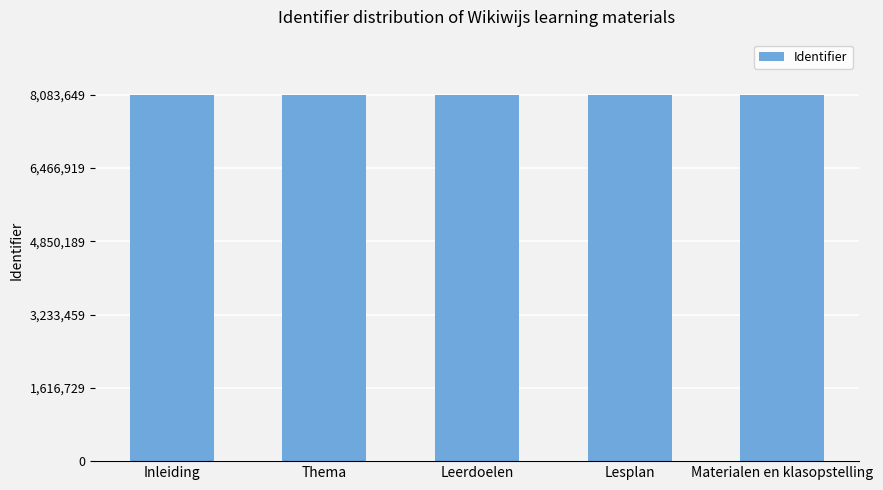

What is the label of the 4th bar from the right?

Thema